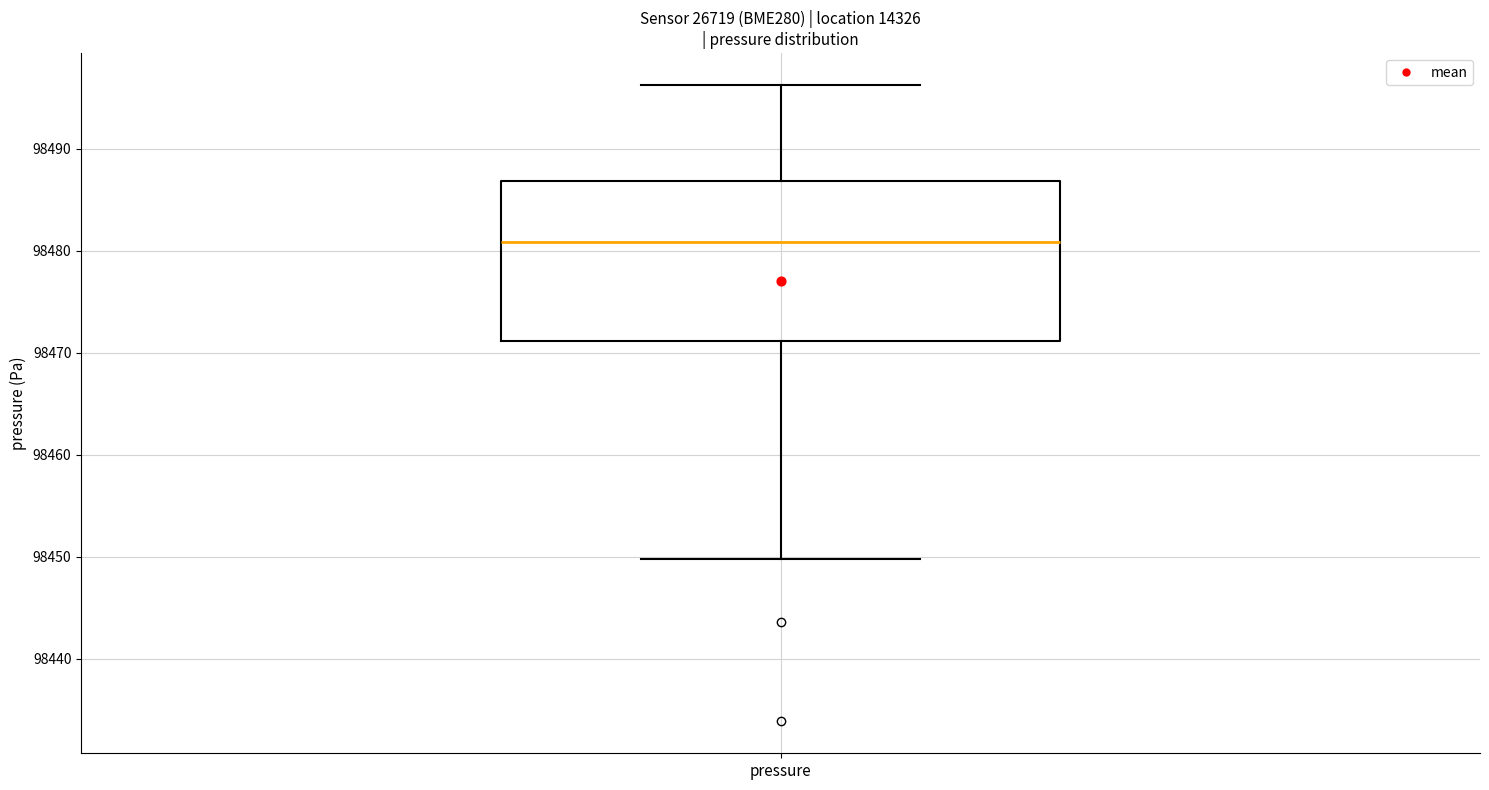

Read this box plot against the y-axis: the position of the median line, the range covered by the box, and the ends of both whiskers. The values are not printed on the chart, so give them approximately, as read against the axis.

median 98481, box 98471 to 98487, whiskers 98450 to 98496